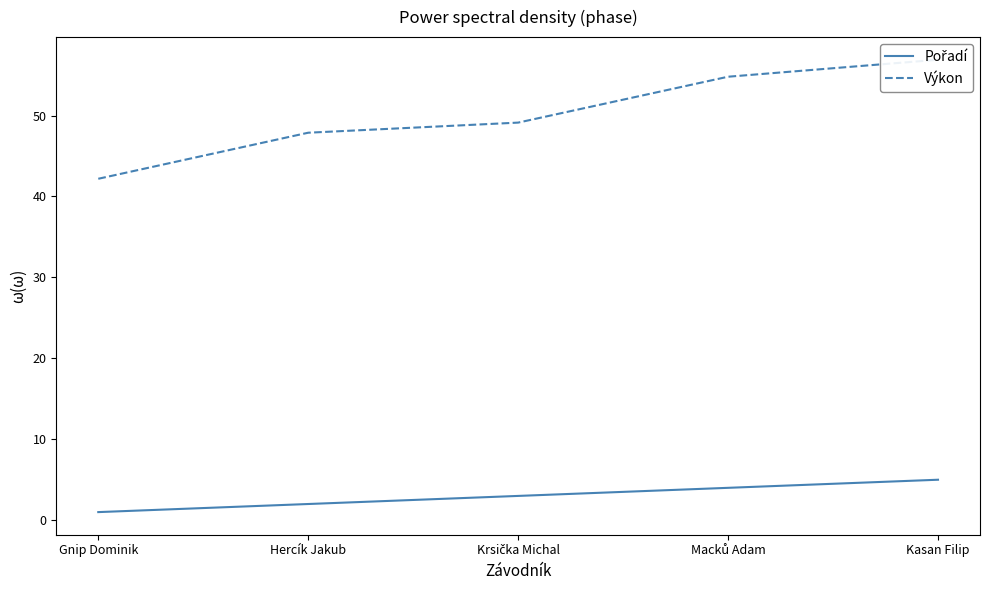

Reading left to right, list all the values displayed in this chart.

Pořadí: 1.0	2.0	3.0	4.0	5.0
Výkon: 42.2	47.9	49.1	54.8	56.9